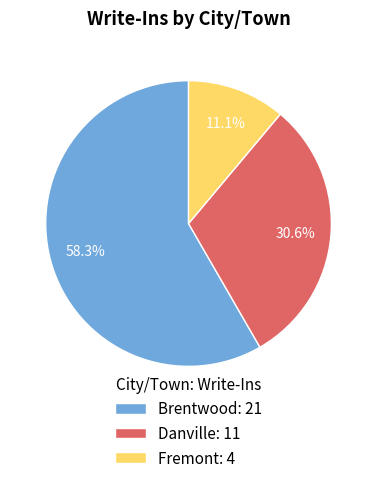

To the nearest percent, what percentage of the pie is Fremont?

11%